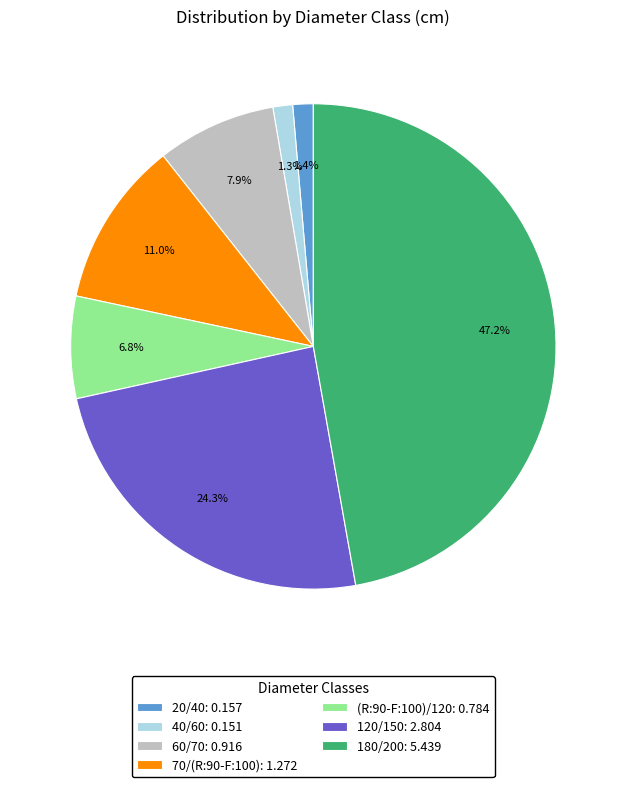

Combined, do 120/150: 2.804 and 70/(R:90-F:100): 1.272 account for over 50%?

No